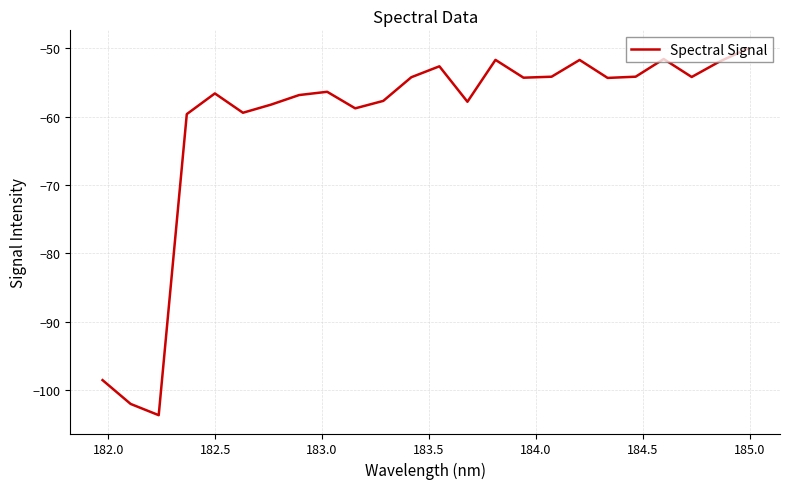

What is the maximum value shown in the chart?

-50.1